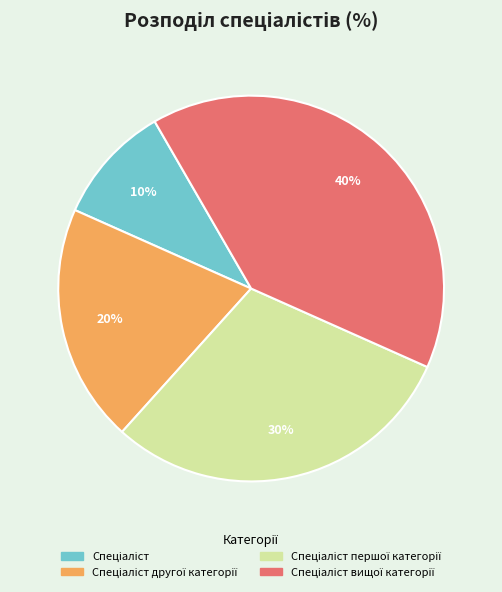

Is there a majority slice in this chart?

No